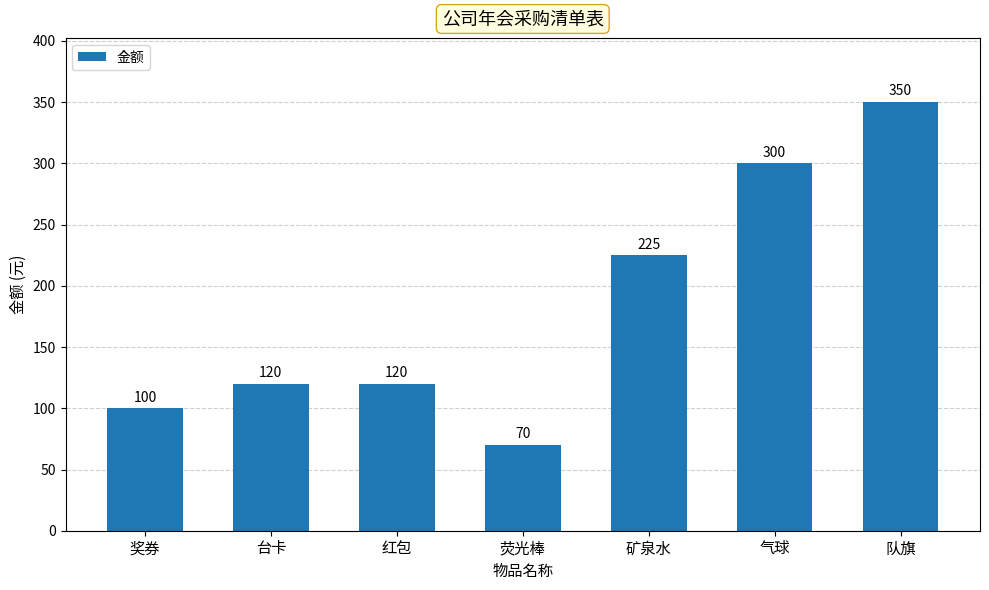

What is the change in value from 红包 to 矿泉水?

+105